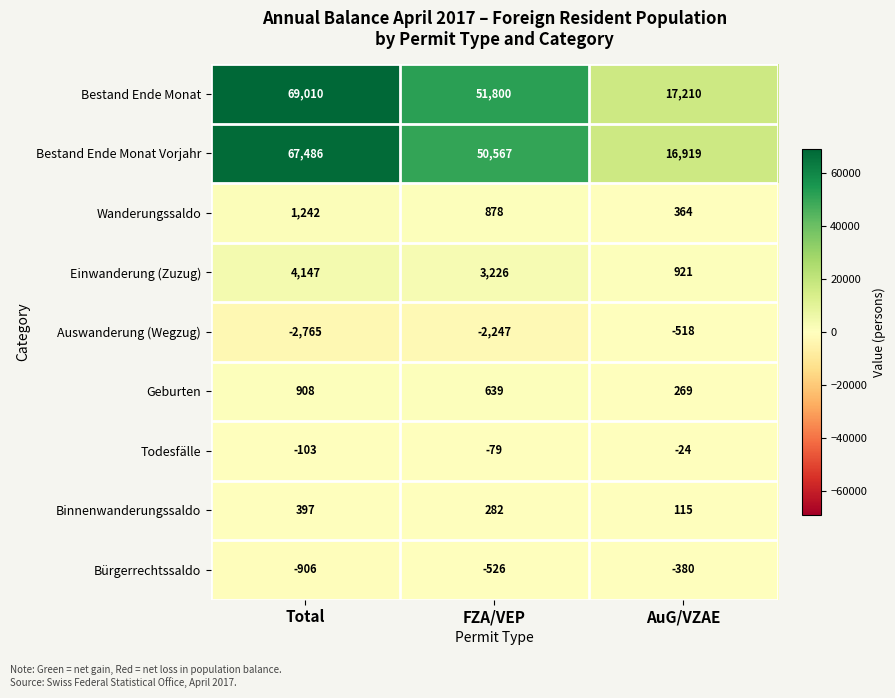

At how many categories does at least one series exceed 31631?

2